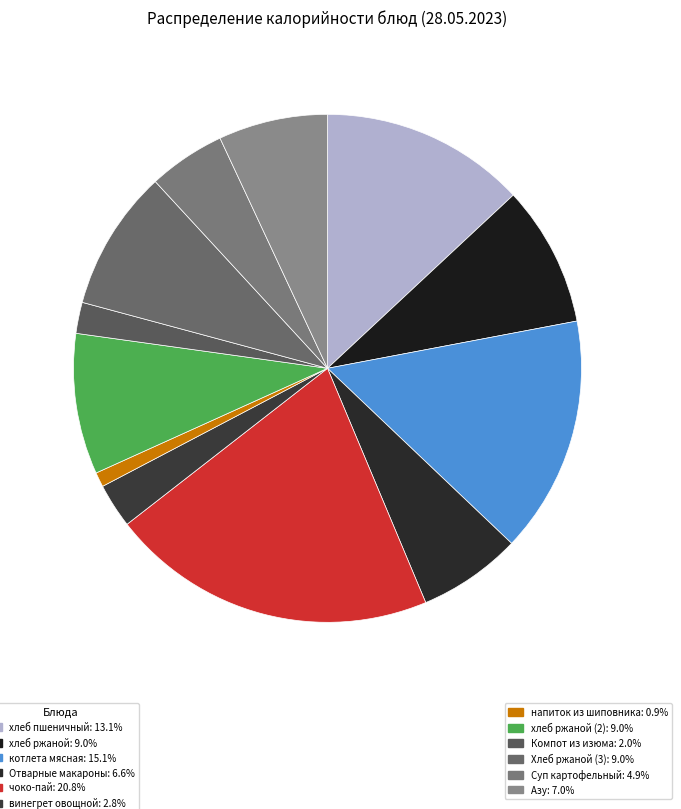

How many slices are in this pie chart?

12